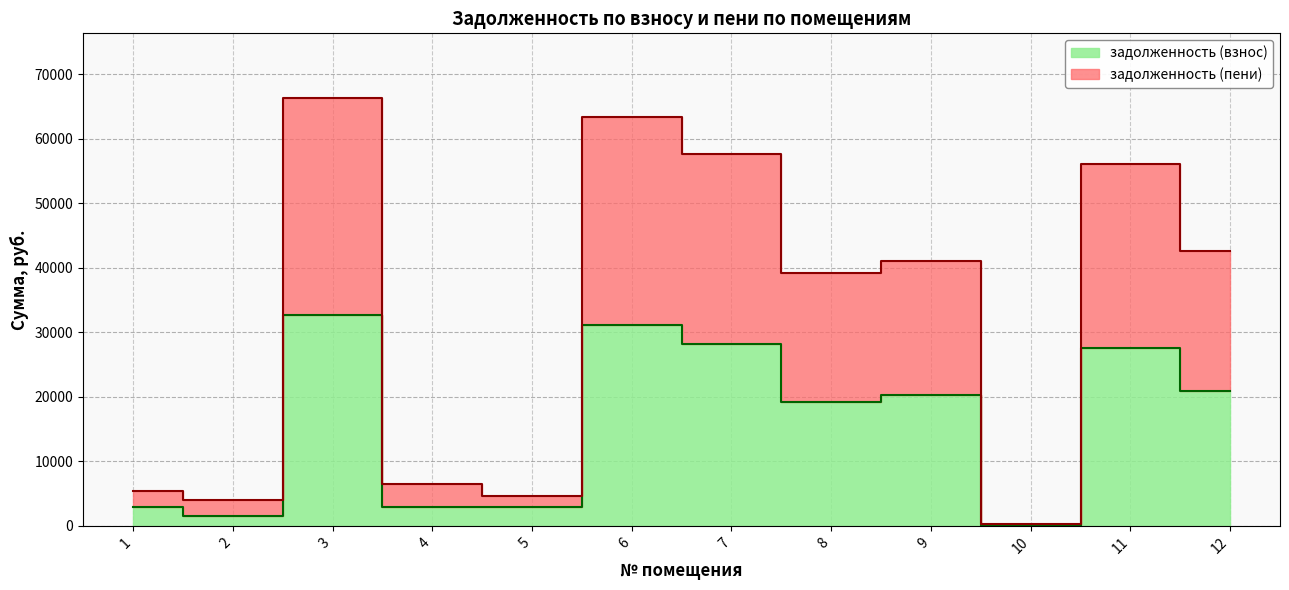

Reading left to right, what are all the values shown in this chart?

задолженность (взнос): 1=2858.8	2=1595.4	3=32641.3	4=2859.6	5=2923.8	6=31181.2	7=28250.8	8=19172.4	9=20216.9	10=0.0	11=27592.4	12=20933.6
задолженность (пени): 1=5344.6	2=4013.0	3=66366.5	4=6413.6	5=4650.4	6=63397.7	7=57572.6	8=39175.6	9=41105.1	10=353.4	11=56101.0	12=42562.3